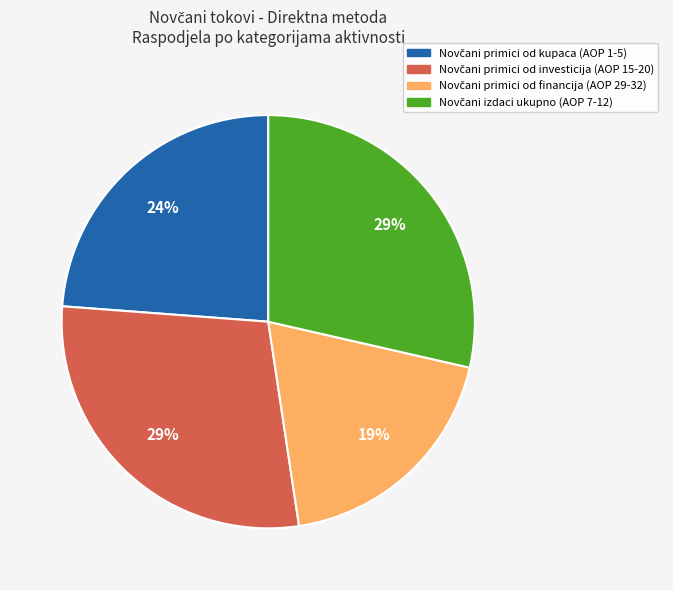

To the nearest percent, what is the average slice percentage?

25%